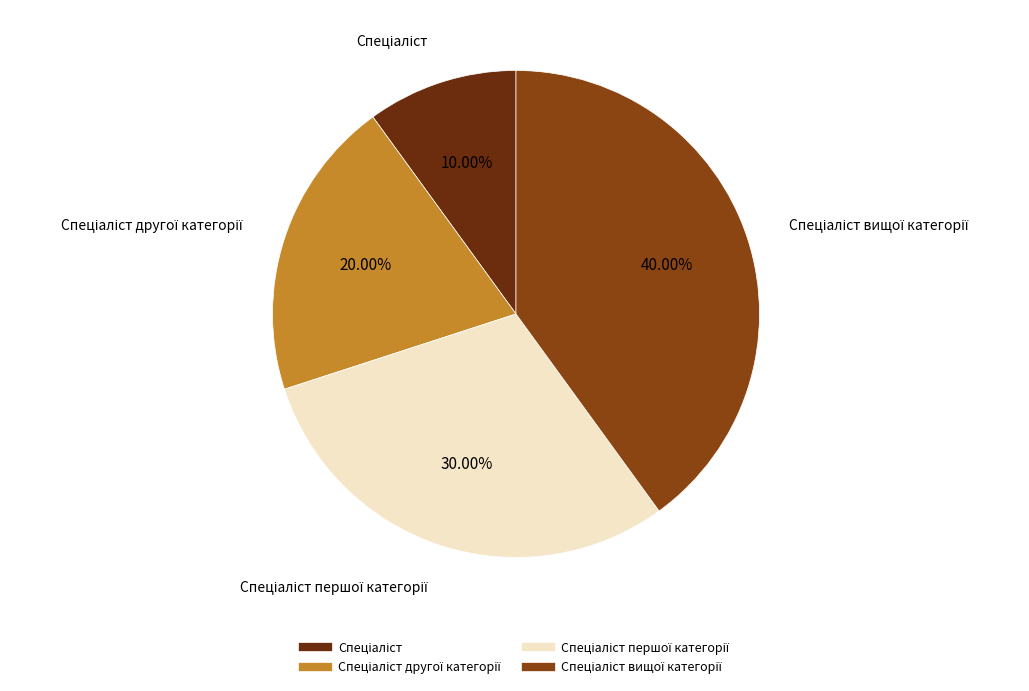

Does any single category account for the majority?

No